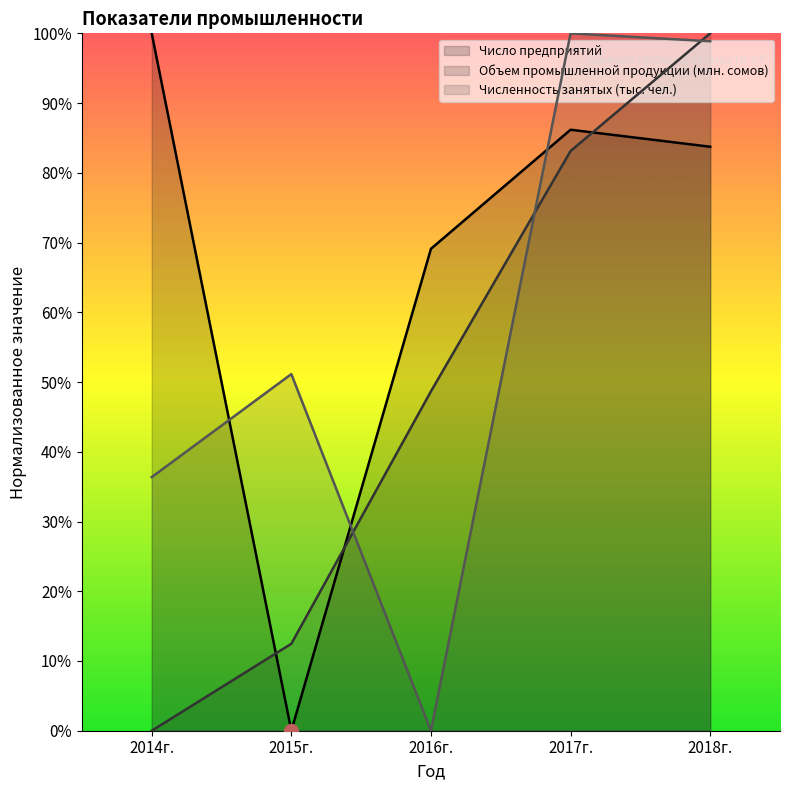

What are all the series names shown in the legend?

Число предприятий, Объем промышленной продукции (млн. сомов), Численность занятых (тыс. чел.)